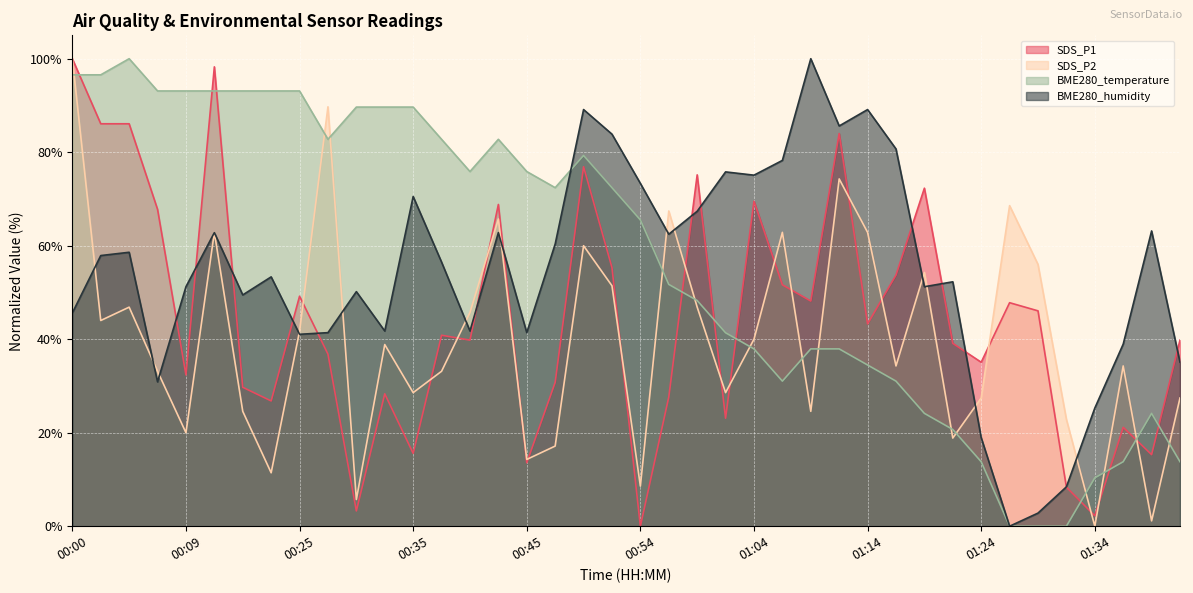

What is the value of the BME280_temperature point at the 33rd from the left?

13.8